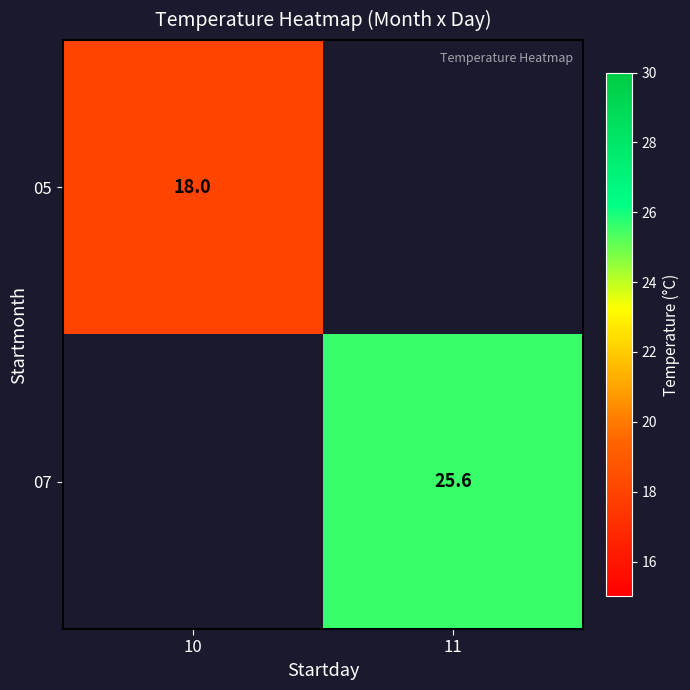

True or false: 05 has a value of 4.5 at 10.

False